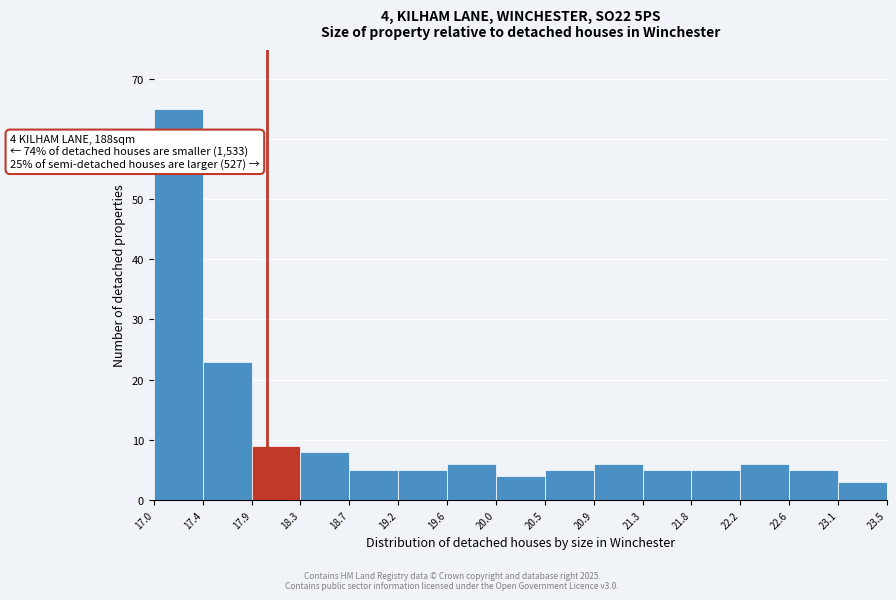

Over which range of the x-axis is the bar tallest?

17.0 to 17.4